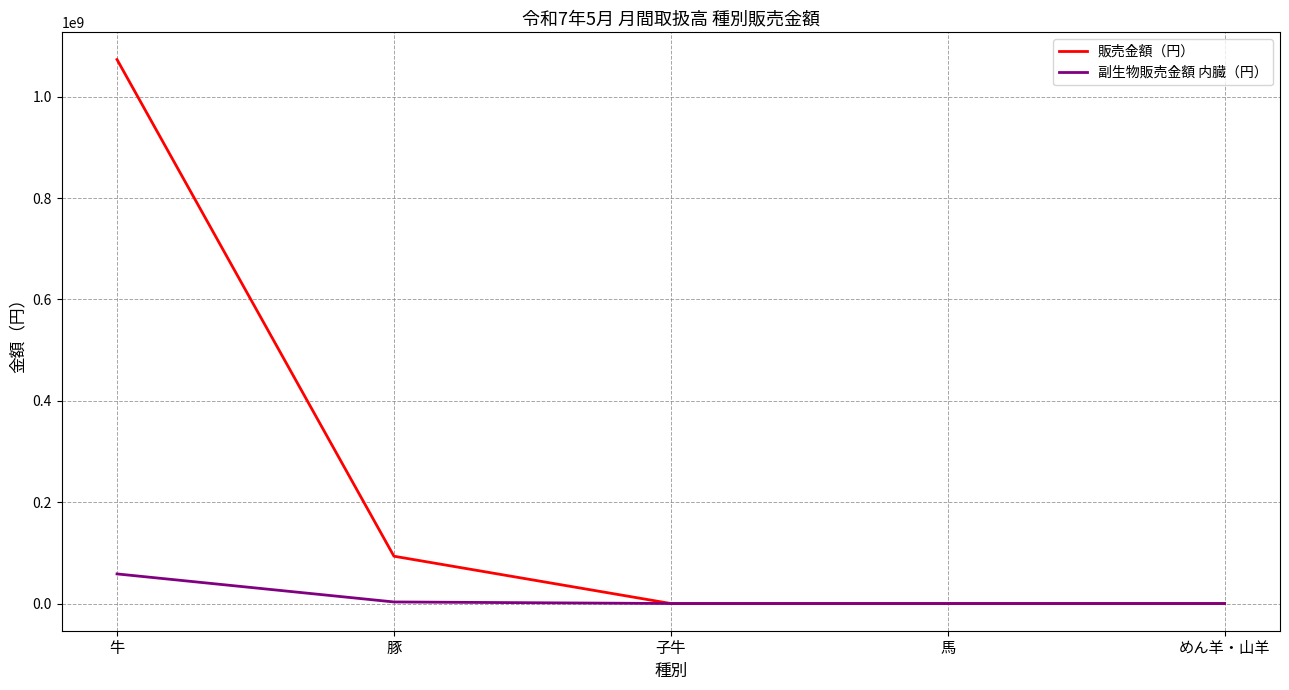

What is the difference between the maximum and minimum values in the 販売金額（円） series?

1073170170